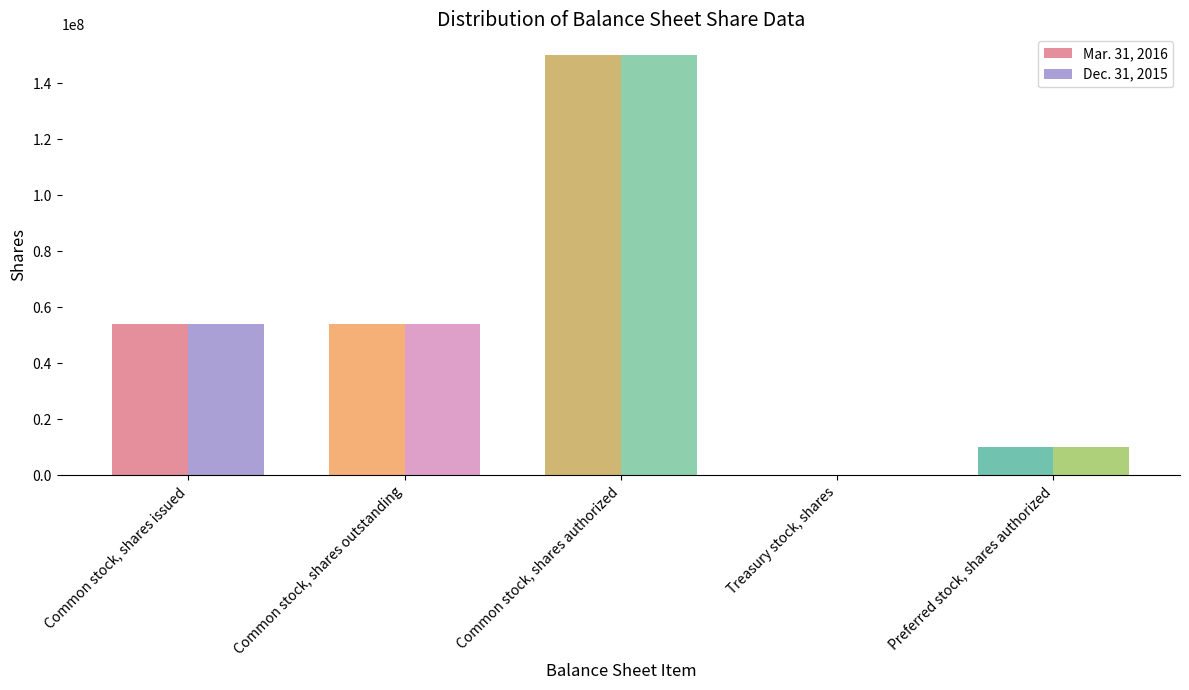

What is the total value across all series at Common stock, shares outstanding?

108131214